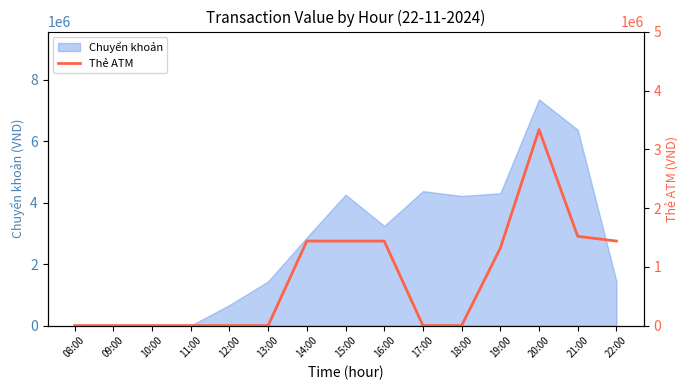

The value of Chuyển khoản at 13:00 is 2497367. True or false?

False